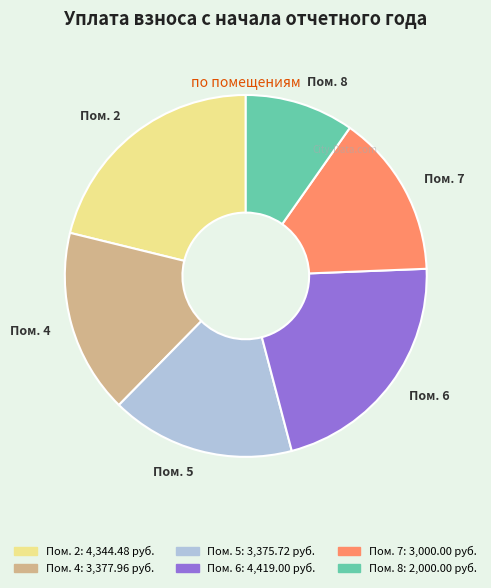

The Пом. 5 slice represents 8% of the pie. True or false?

False